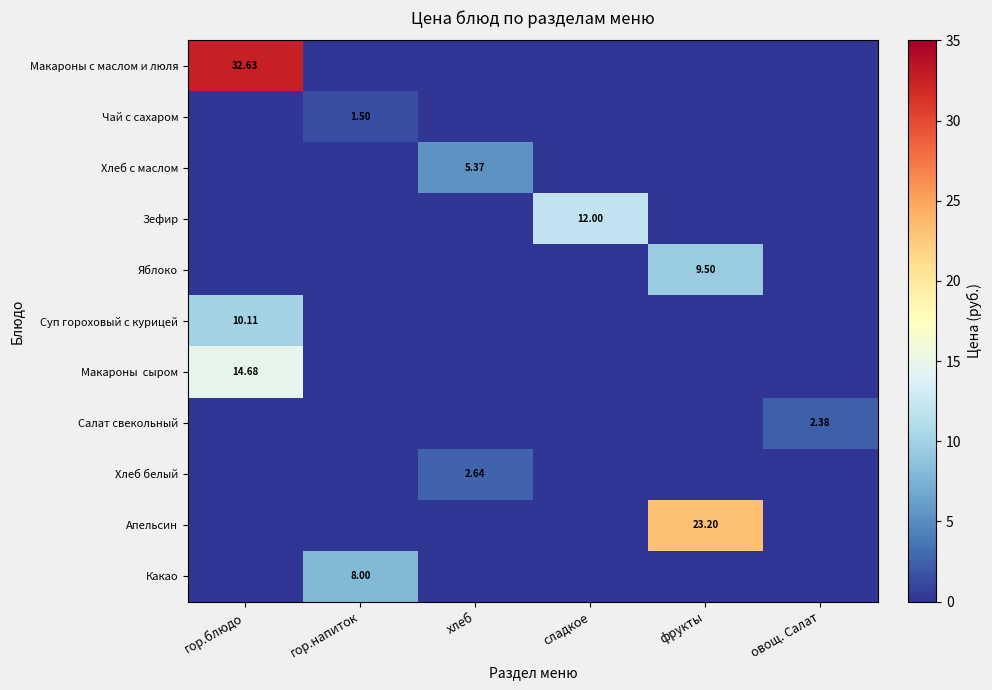

Which series has the largest total across all categories?

Макароны с маслом и люля